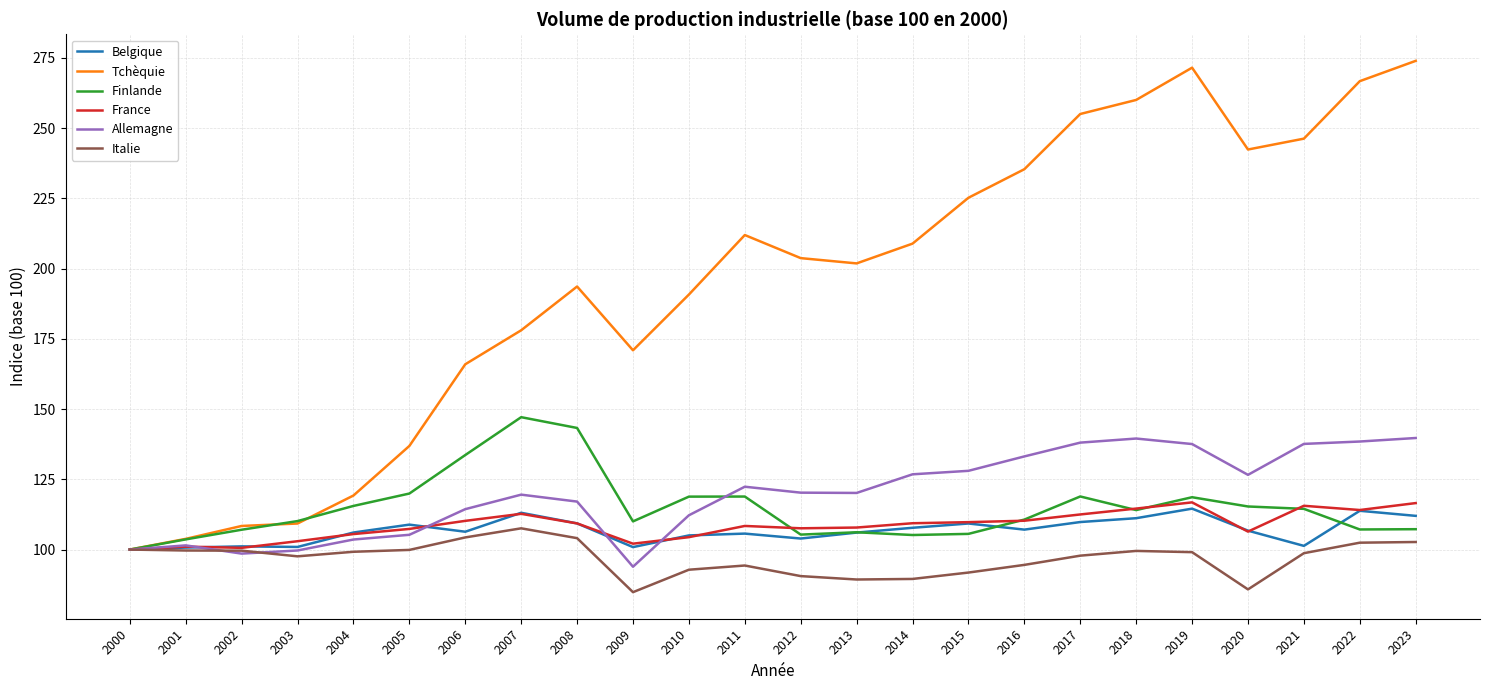

Which series has the largest range (max minus min)?

Tchèquie